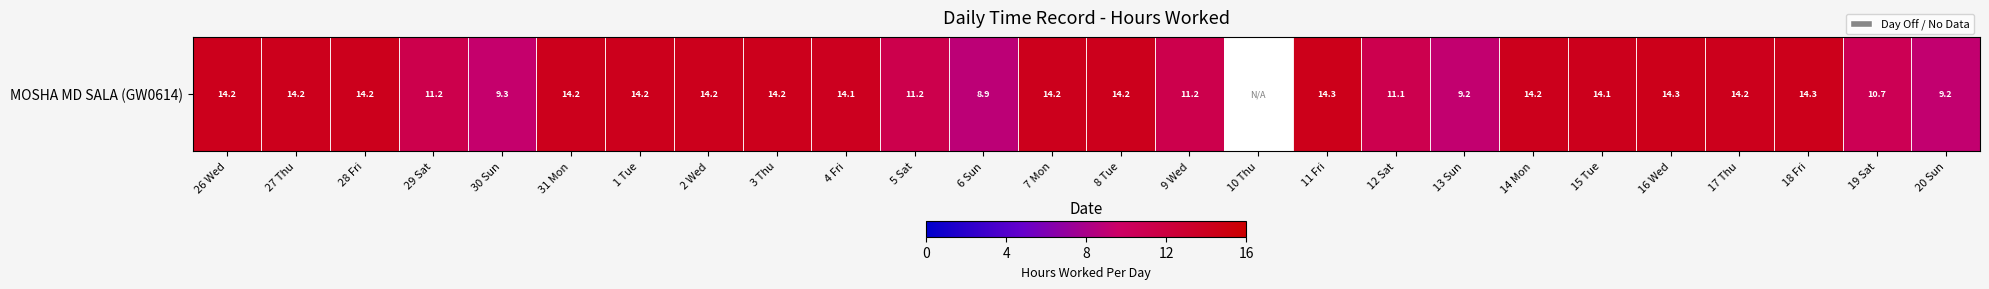

How many data points are less than 14?

9